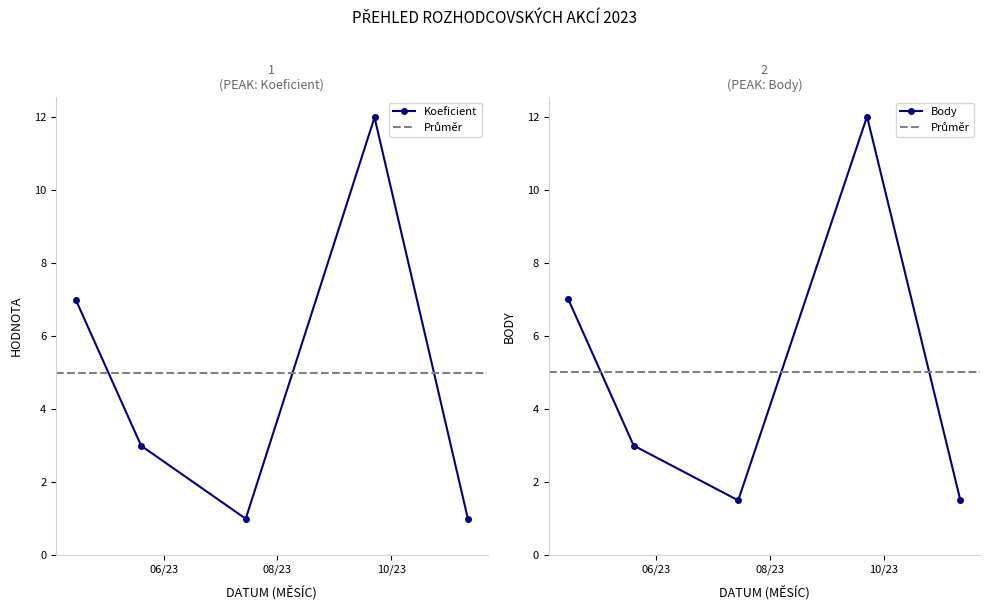

What is the lowest value of the Koeficient series?

1